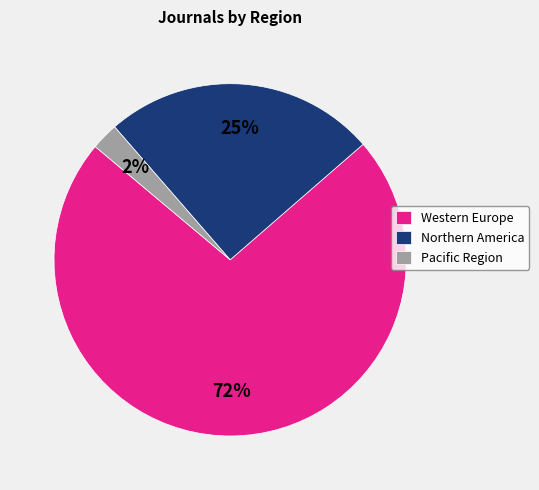

Is it true that Pacific Region is 2% of the pie?

True